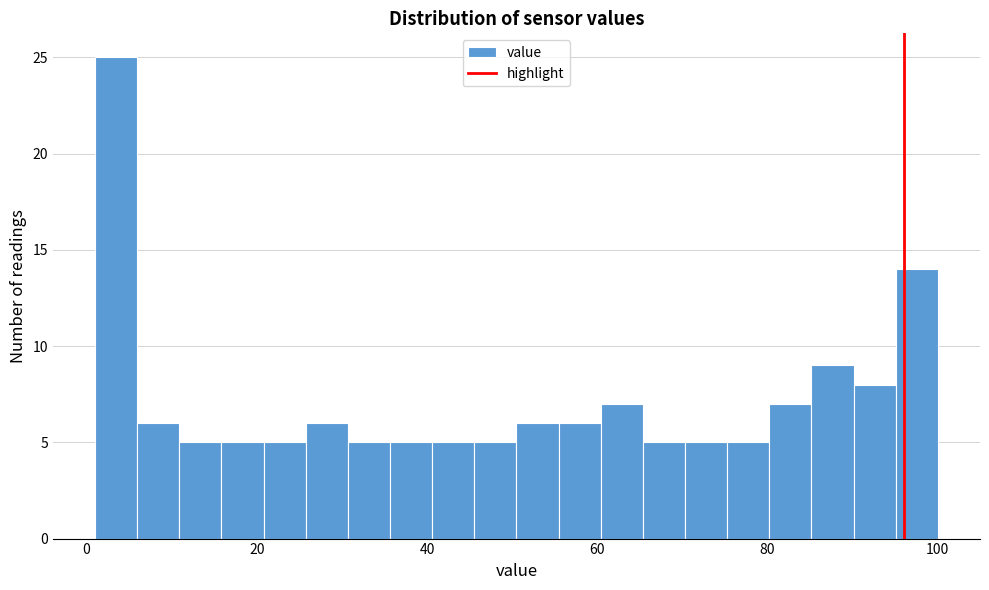

Read against the x-axis, roughly where is the centre of the tallest bar?

4